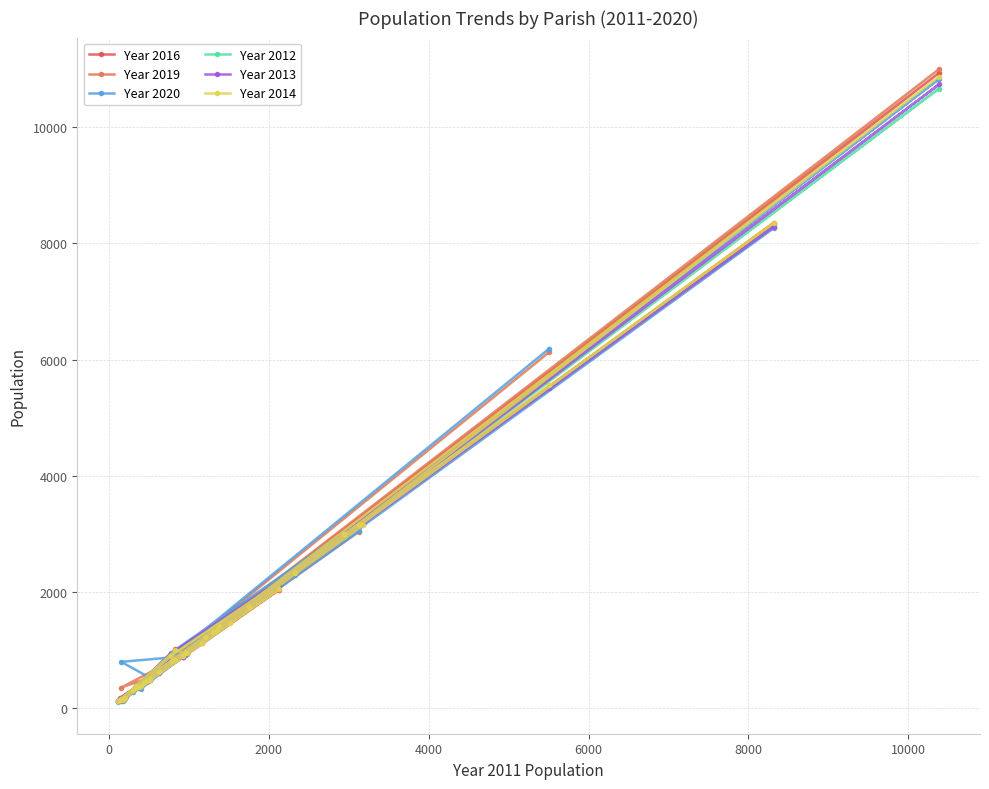

How many values in the Year 2013 series are below 889?

20